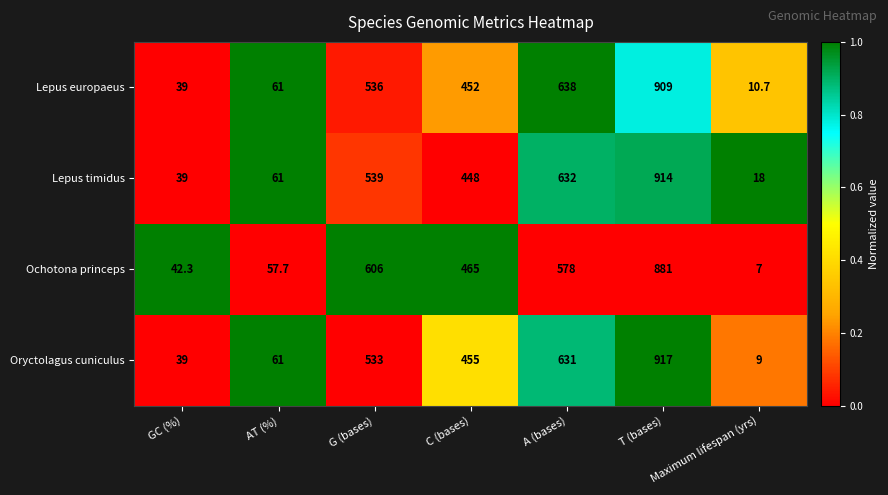

Which category has the highest value in the Ochotona princeps series?

T (bases)